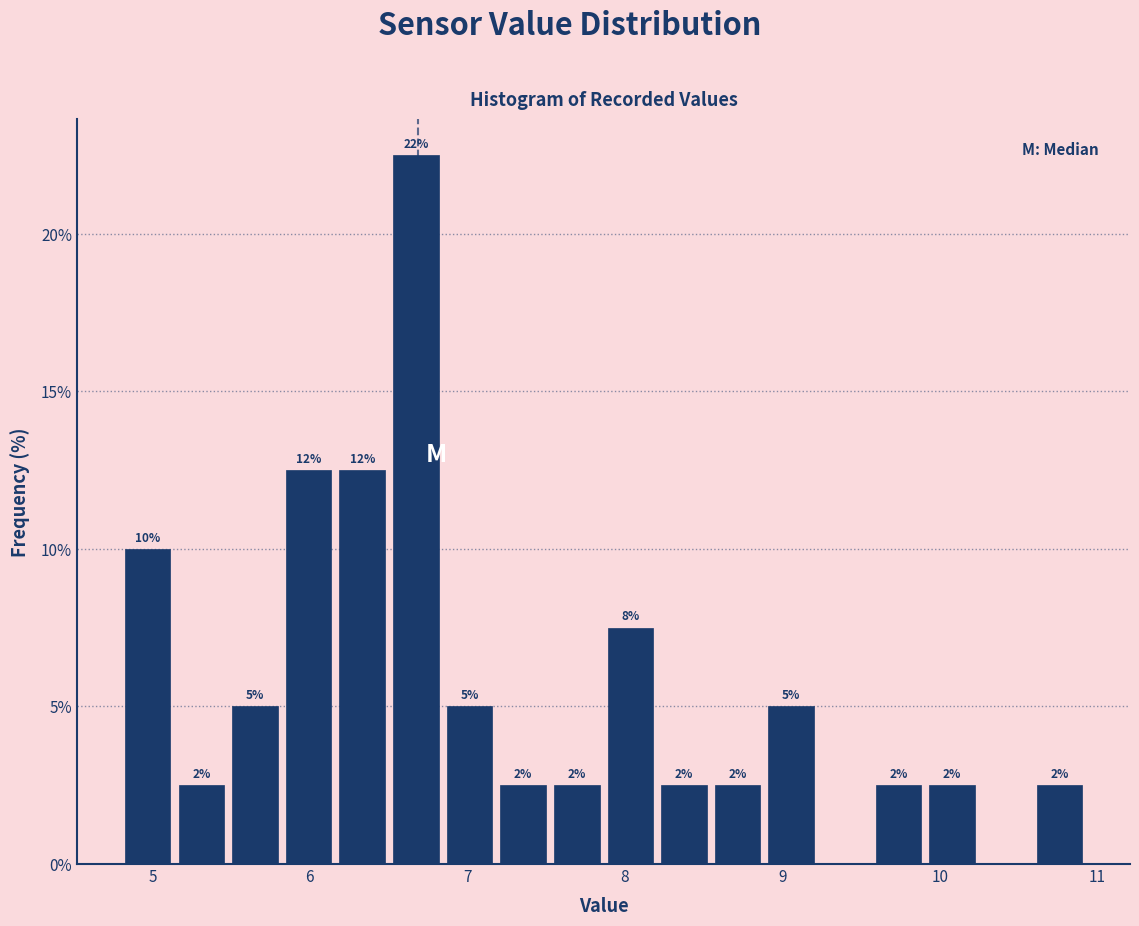

Around what value on the x-axis is the tallest bar? Give the approximate position of its centre, as read against the axis.

6.7